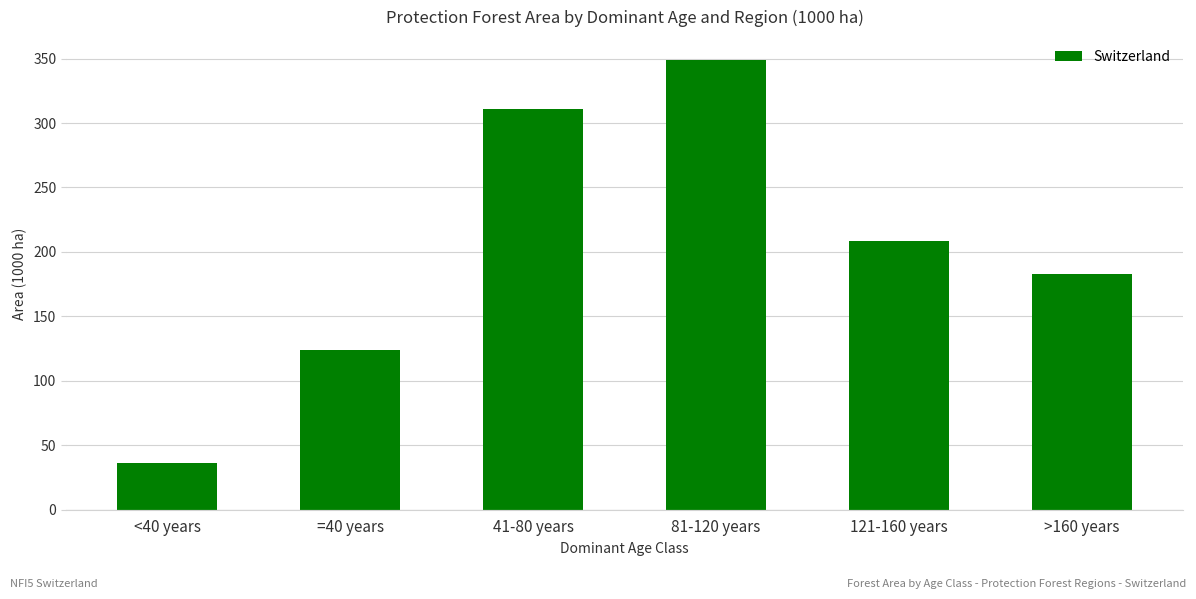

The chart shows a value of 521.0 at 81-120 years. True or false?

False